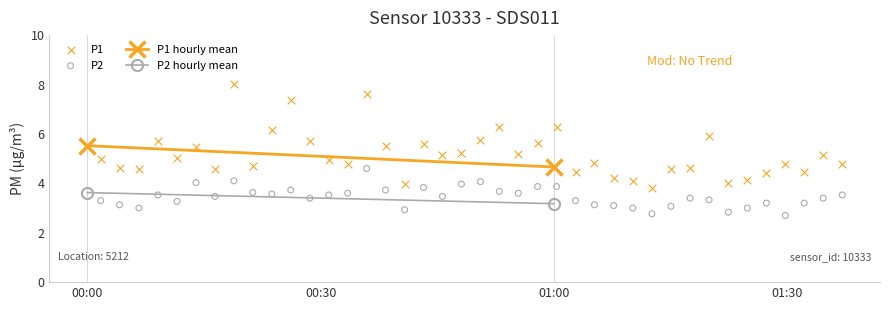

Across all data points, what is the range of Y values (max minus min)?

5.3